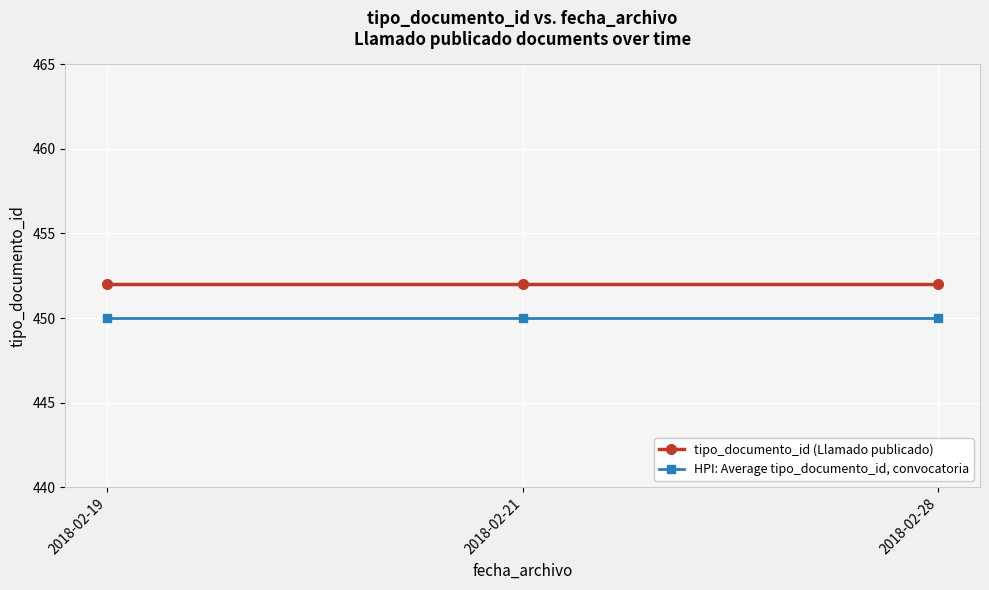

What are all the series names shown in the legend?

tipo_documento_id (Llamado publicado), HPI: Average tipo_documento_id, convocatoria